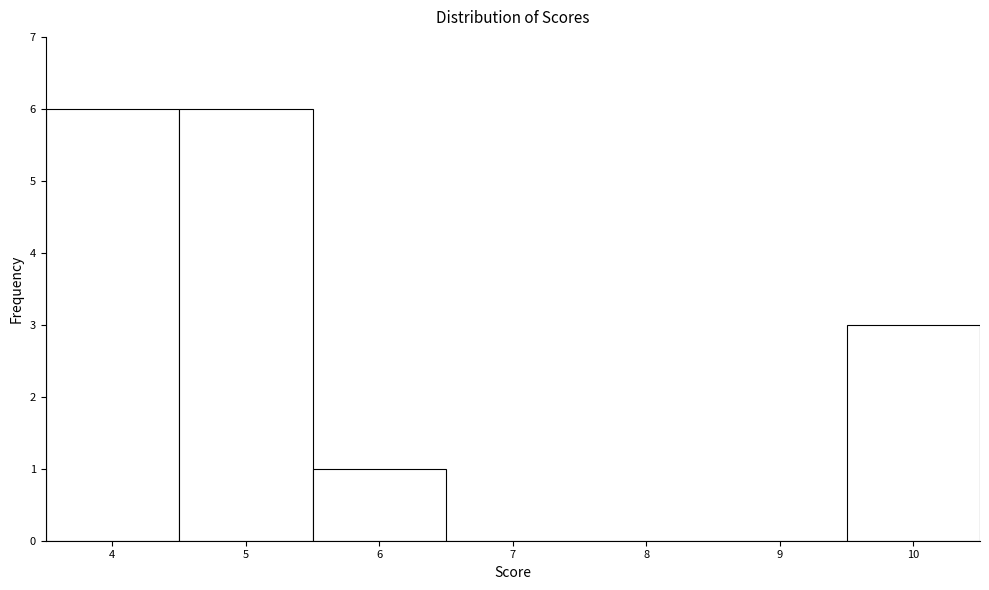

Reading left to right, list every bar in this chart as the range it spans on the x-axis followed by its height. The values are not printed on the chart, so give them approximately, as read against the axis.

3.5 to 4.5: 6
4.5 to 5.5: 6
5.5 to 6.5: 1
6.5 to 7.5: 0
7.5 to 8.5: 0
8.5 to 9.5: 0
9.5 to 10.5: 3